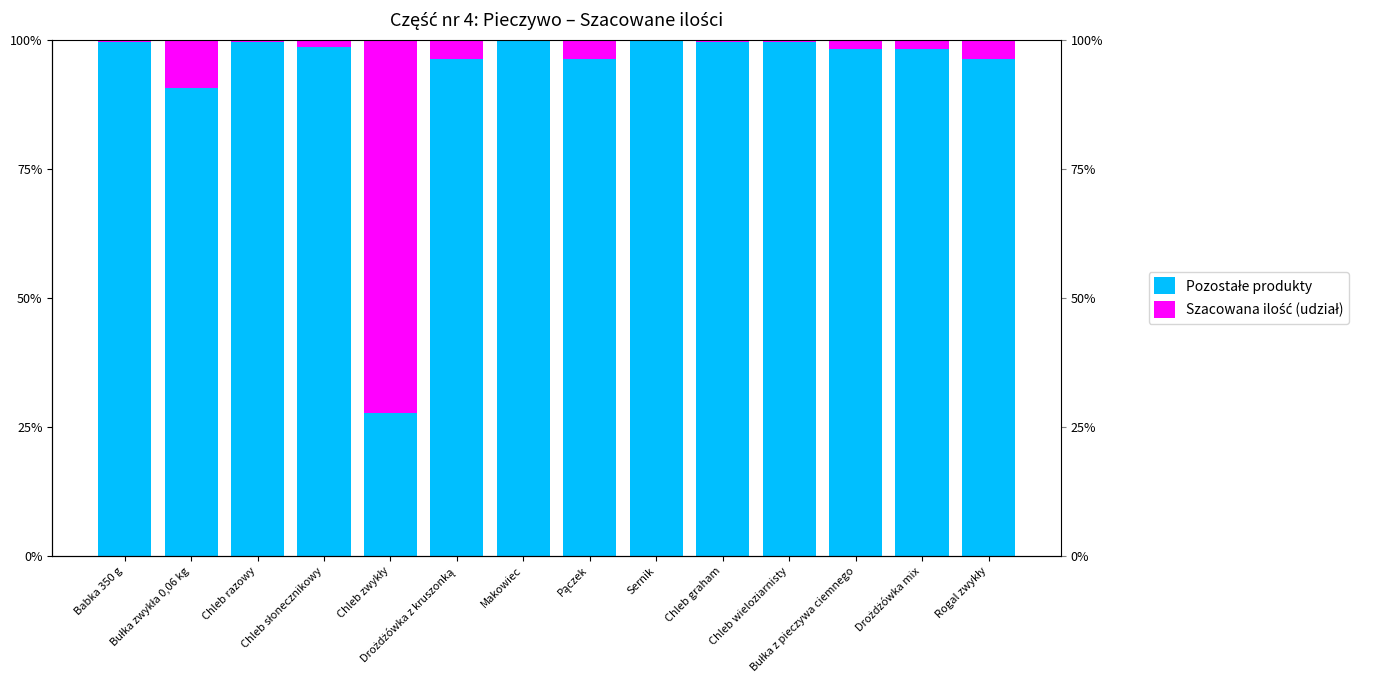

Between Drożdżówka mix and Rogal zwykły, which series saw the biggest shift?

Pozostałe produkty